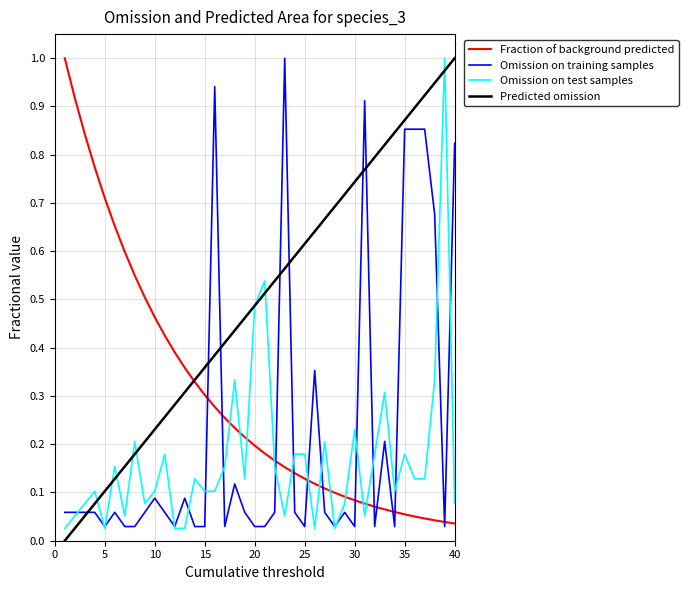

Is this an area chart (filled region under the line)?

No